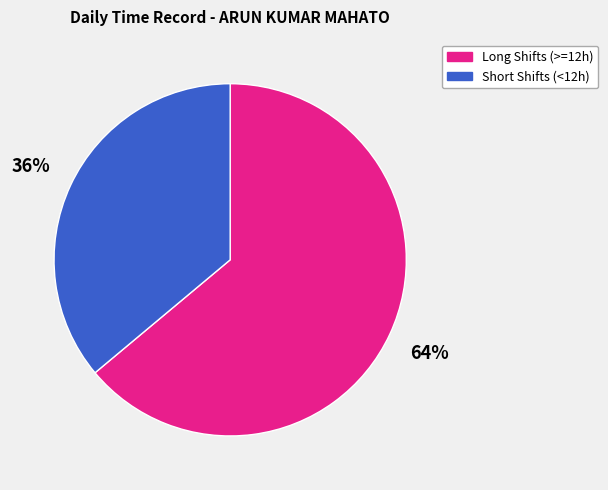

What is the smallest slice in the pie chart?

Short Shifts (<12h)